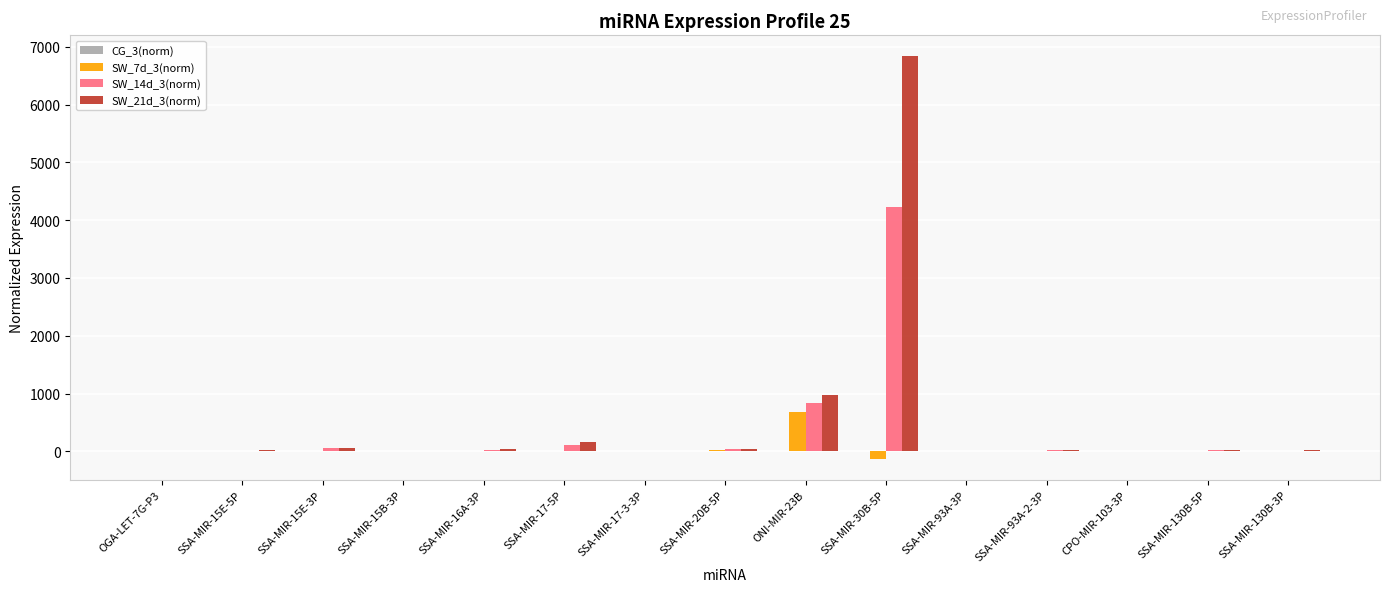

How many series are shown in this chart?

3